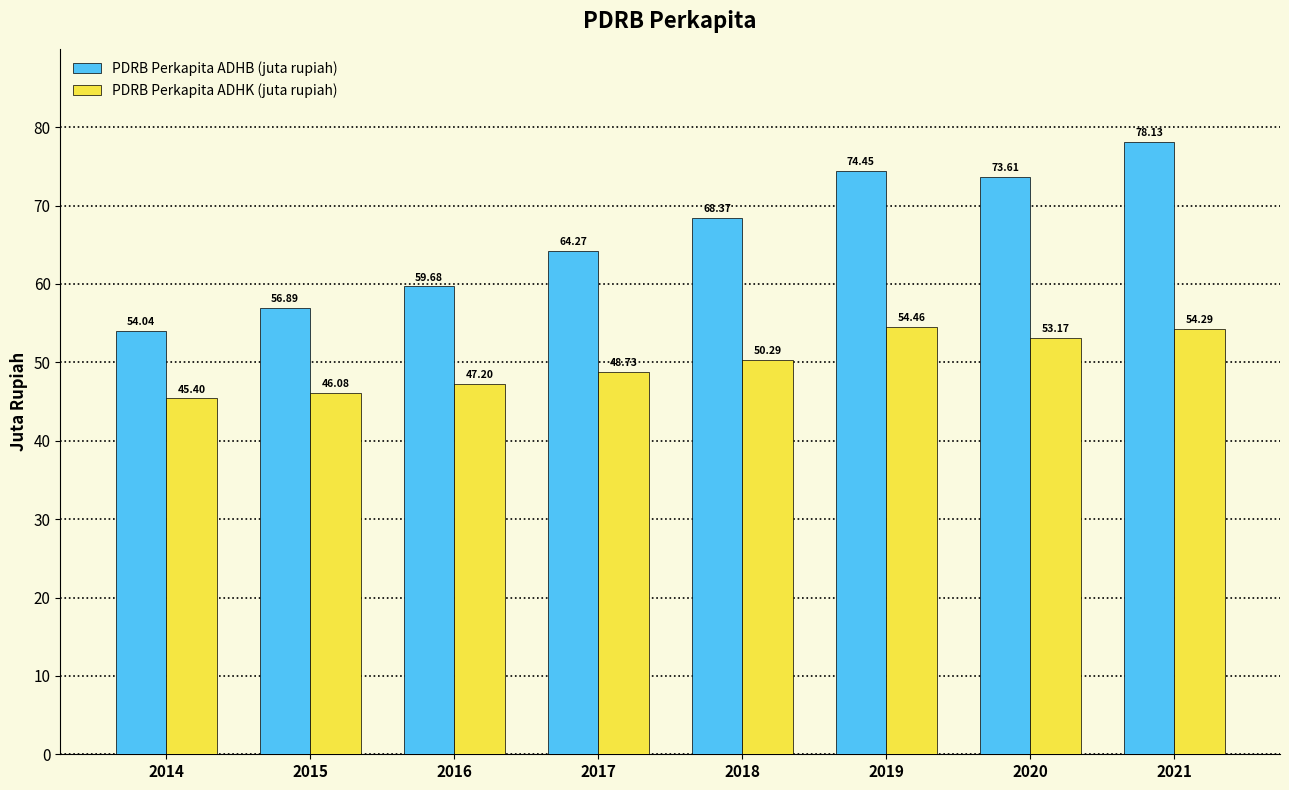

Which category has the highest value in the PDRB Perkapita ADHK (juta rupiah) series?

2019